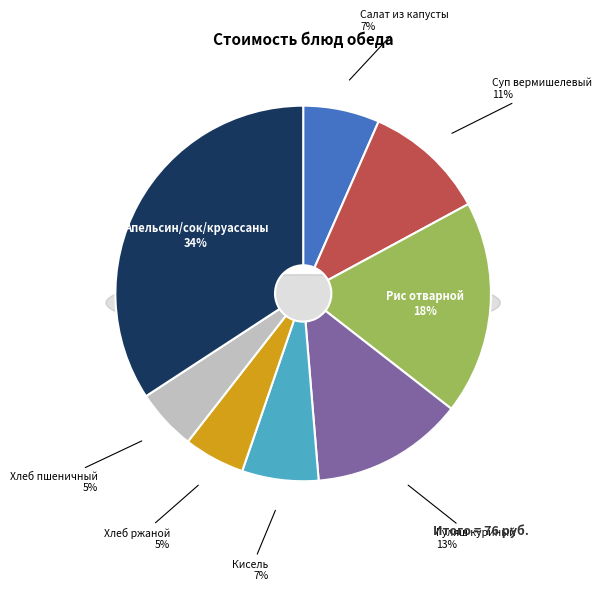

To the nearest percent, what portion does Хлеб ржаной represent?

5%